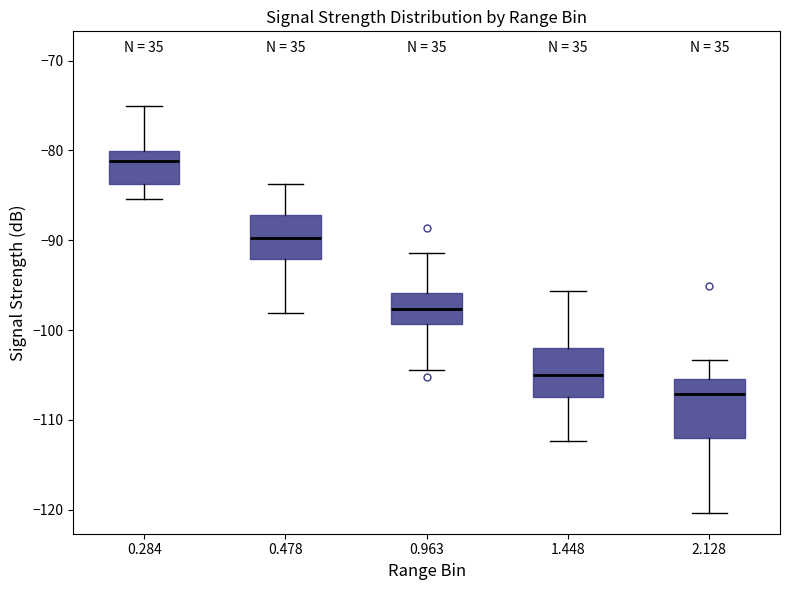

Reading left to right, transcribe this box plot: for each box, give where its median line is, the range the box spans, and where its two whiskers end, as read against the y-axis. The values are not printed on the chart, so give them approximately, as read against the axis.

0.284: median -81, box -84 to -80, whiskers -85 to -75
0.478: median -90, box -92 to -87, whiskers -98 to -84
0.963: median -98, box -99 to -96, whiskers -104 to -91
1.448: median -105, box -107 to -102, whiskers -112 to -96
2.128: median -107, box -112 to -105, whiskers -120 to -103